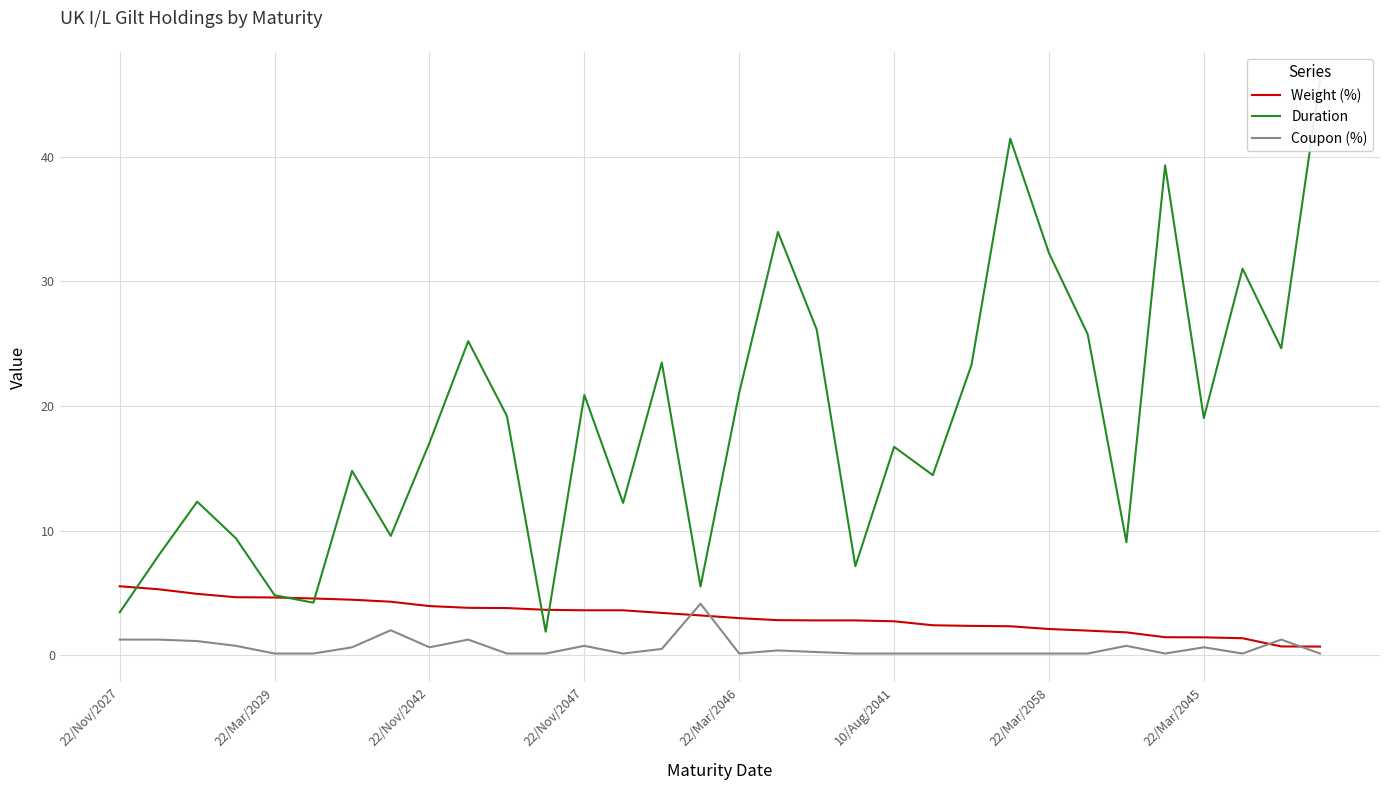

Is the value of Coupon (%) at 18 greater than the value of Weight (%) at 27?

No